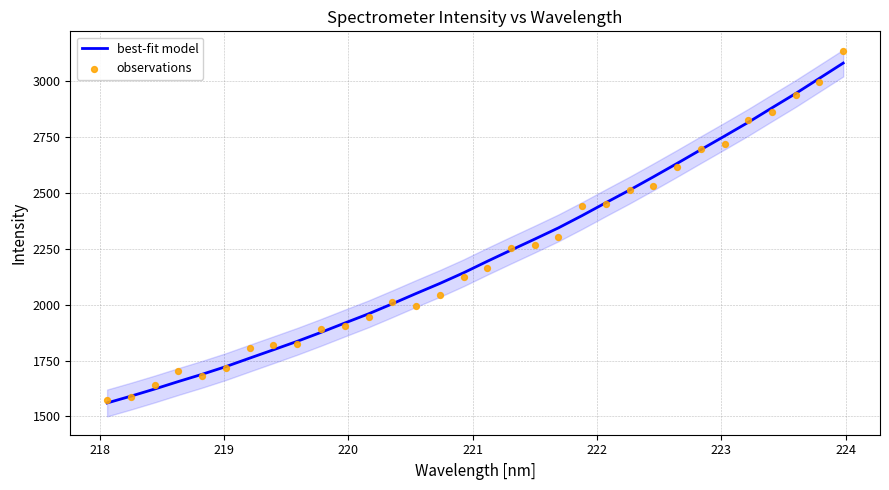

At how many categories does at least one series exceed 2792?

5